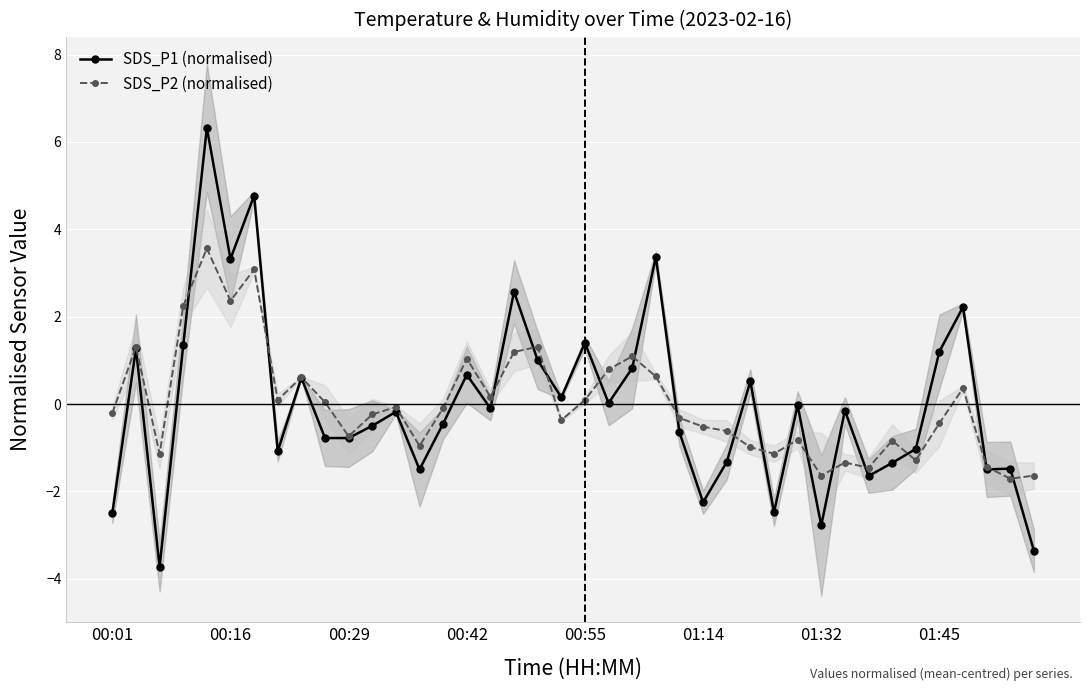

How many data points in SDS_P2 (normalised) are above 0?

17